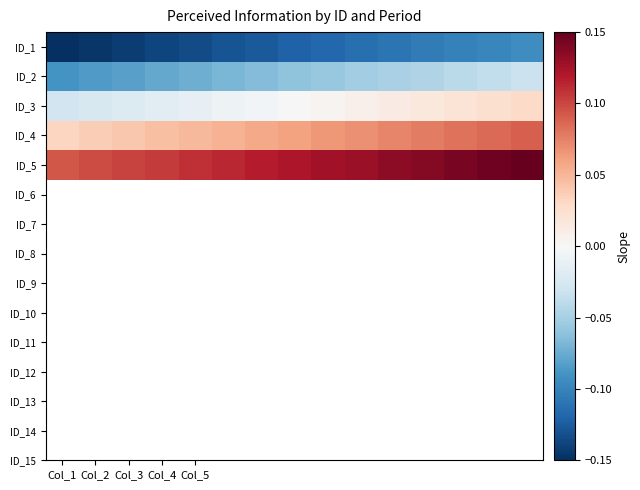

Count the number of categories in the chart.

15